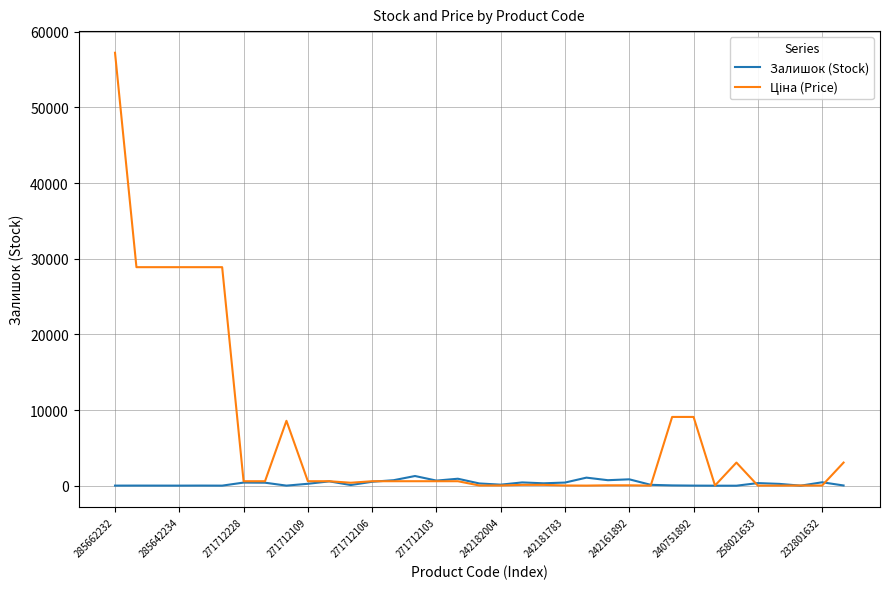

Does the chart have visible grid lines?

Yes